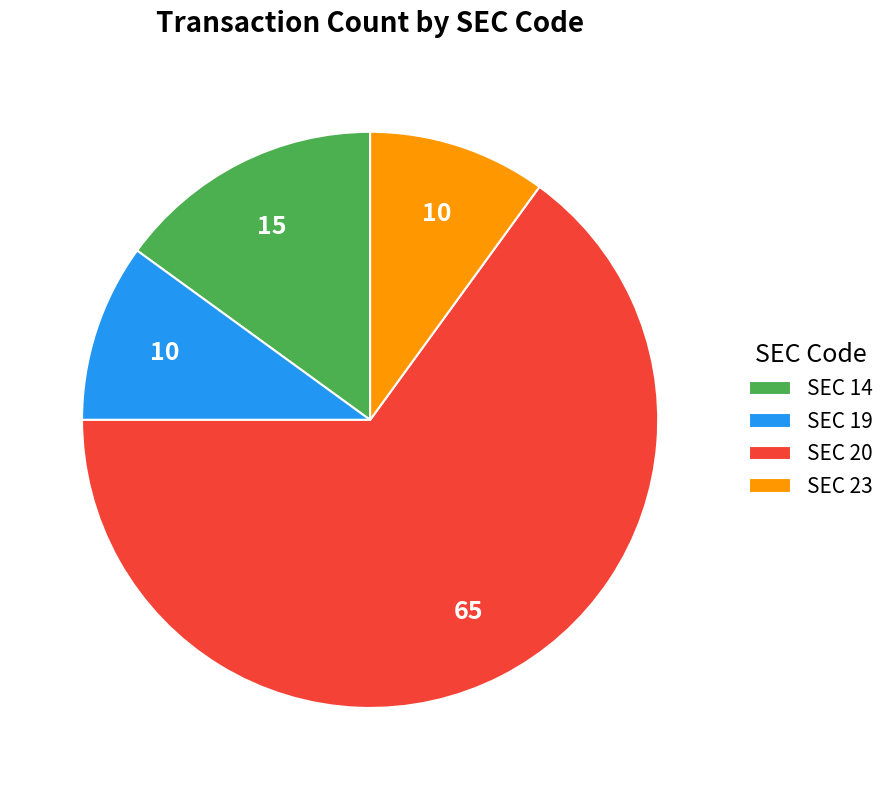

Which slice is the largest?

SEC 20